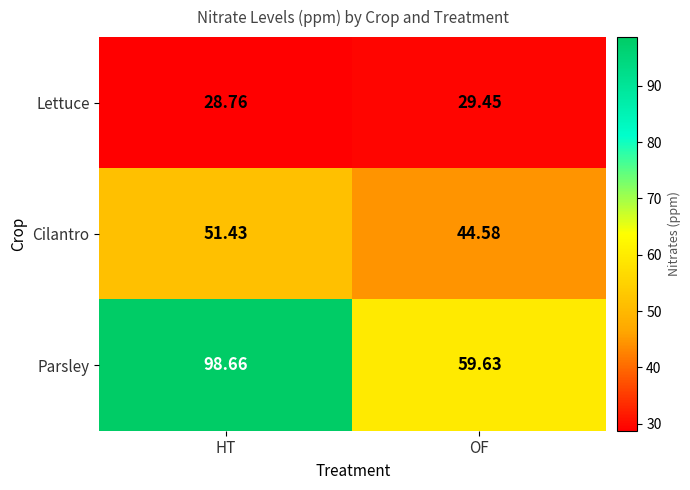

Which category has the lowest value across all series?

HT